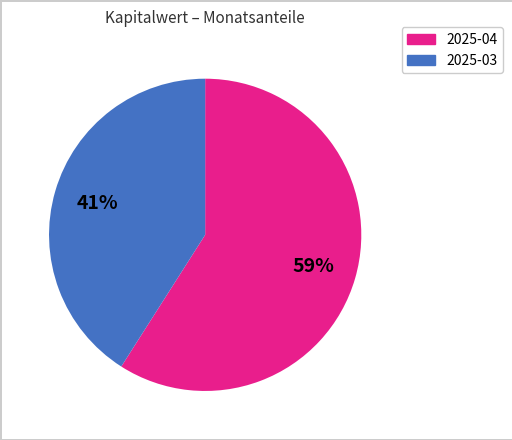

Does any single category account for the majority?

Yes